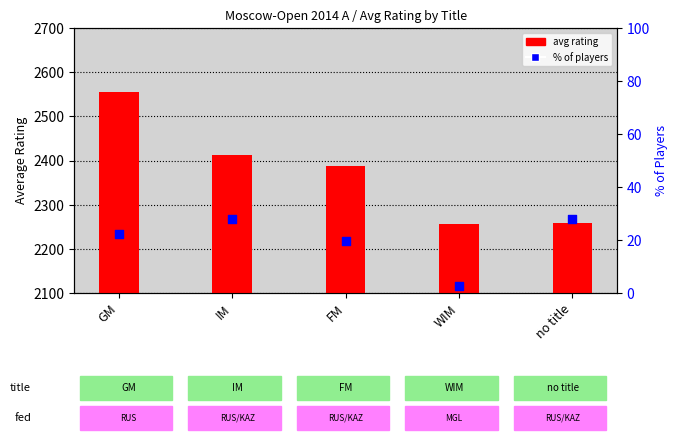

Which series contains the highest Y value?

avg rating